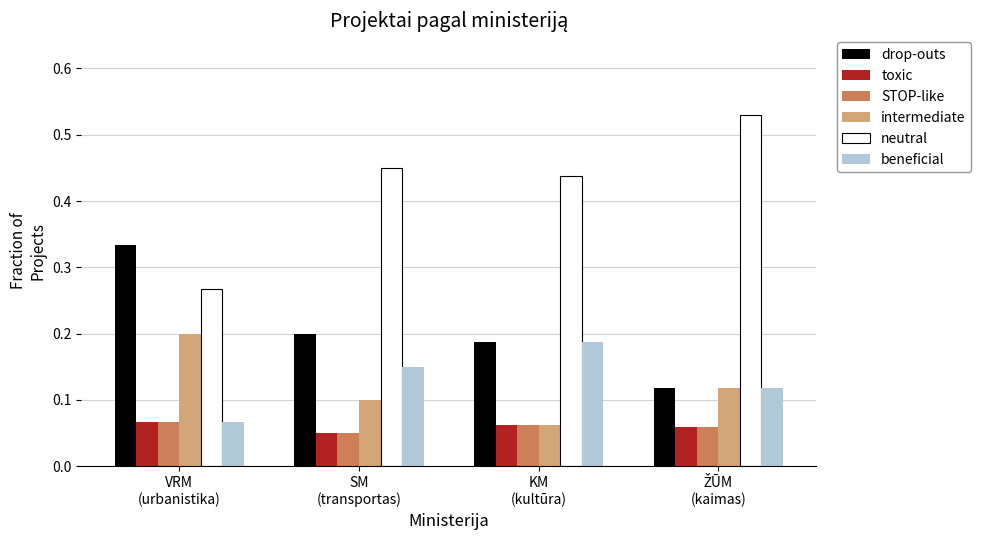

How many groups of bars are there?

4